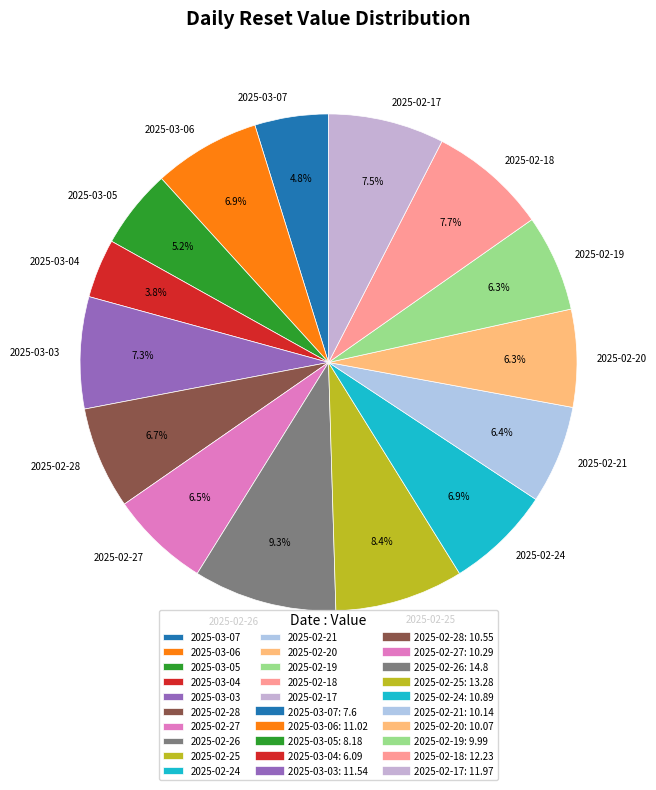

How many segments does this pie chart have?

15